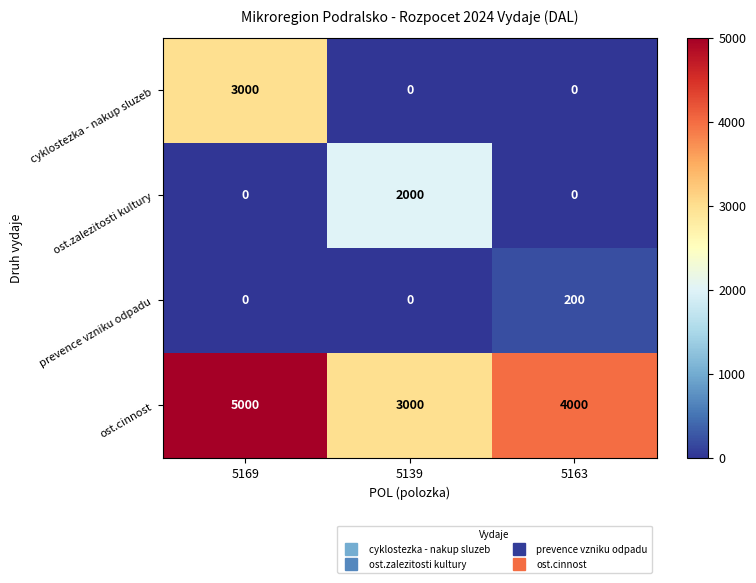

At how many categories does at least one series exceed 4826?

1